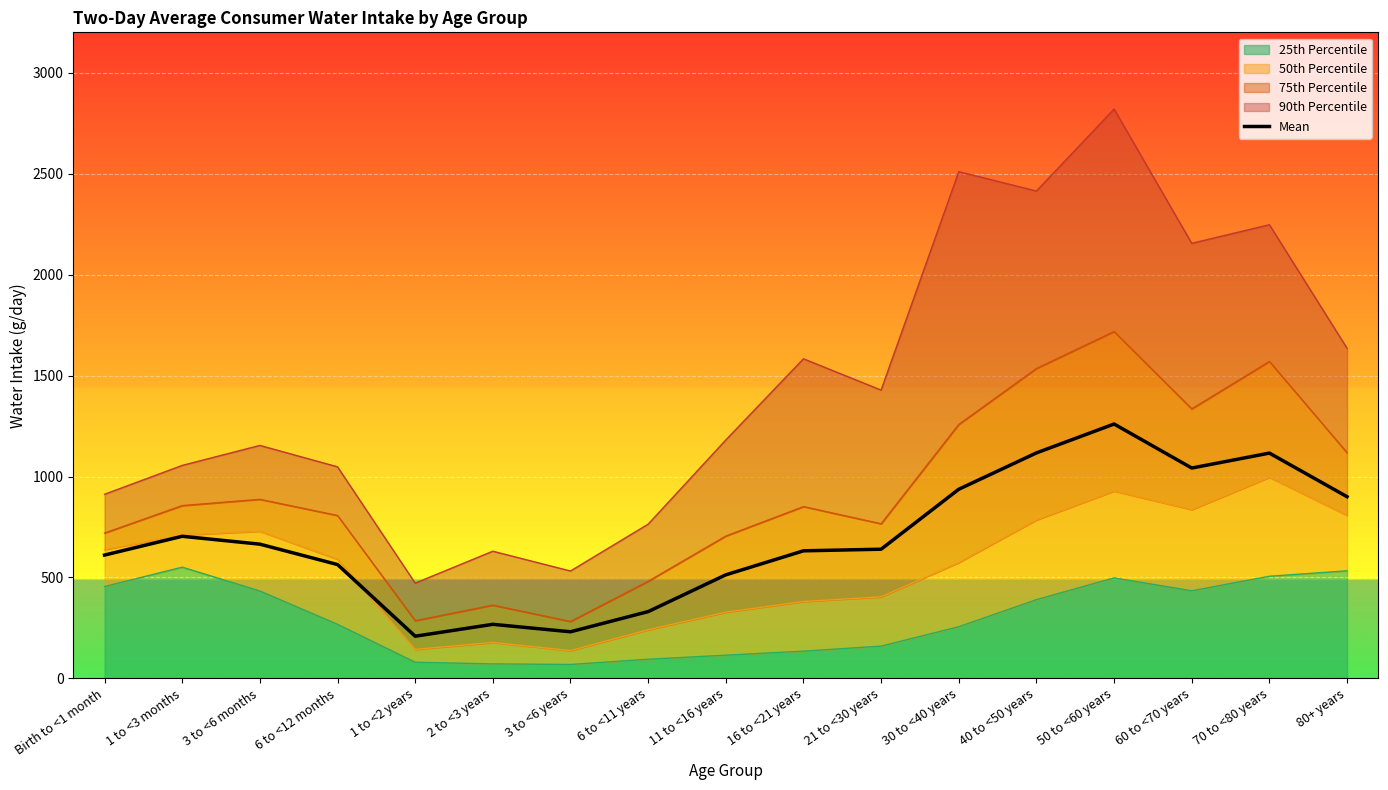

What is the label of the 11th point from the right?

3 to <6 years